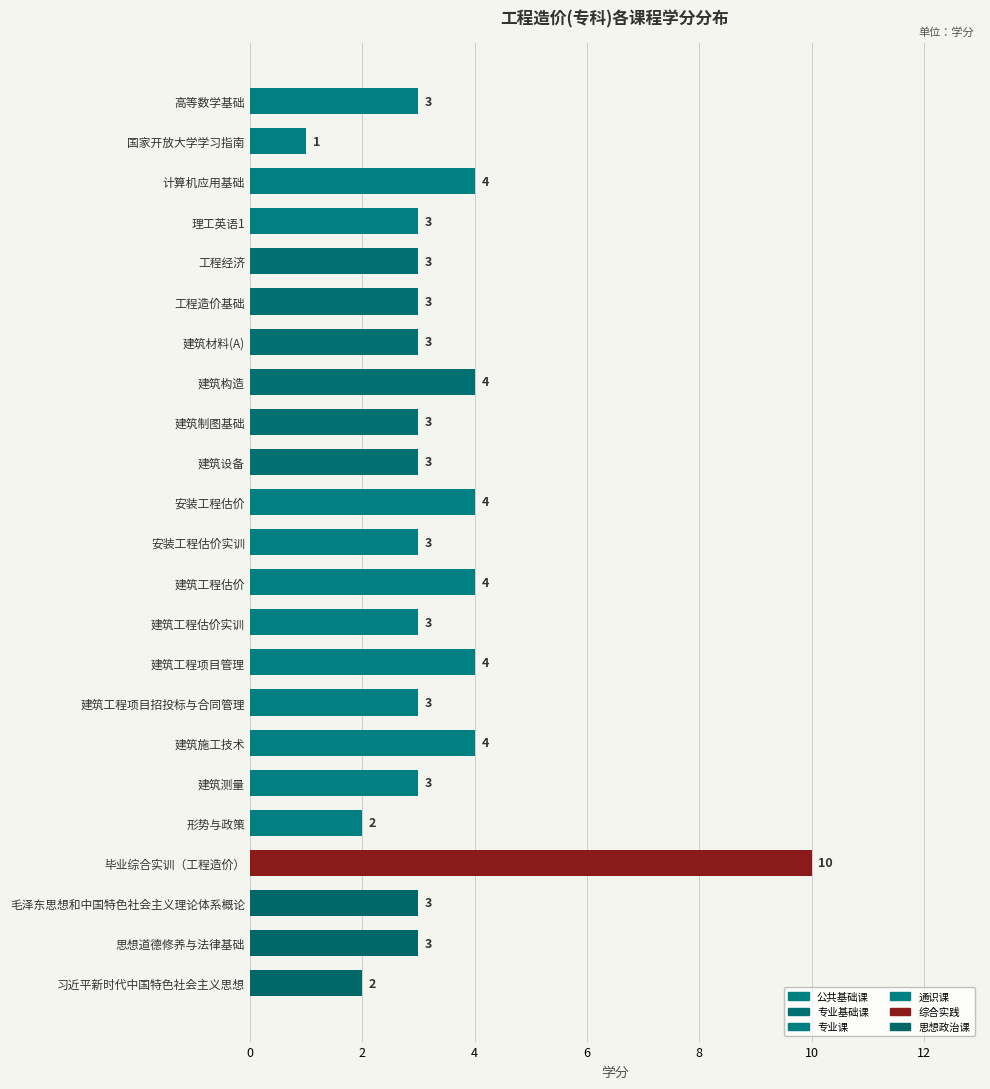

Is it true that the value at 形势与政策 is 2?

True